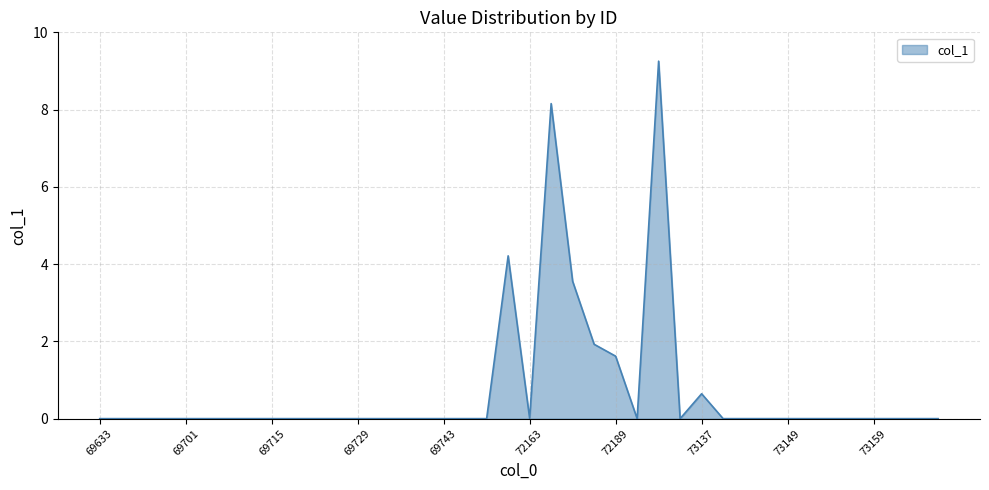

How many distinct data groups are displayed?

1